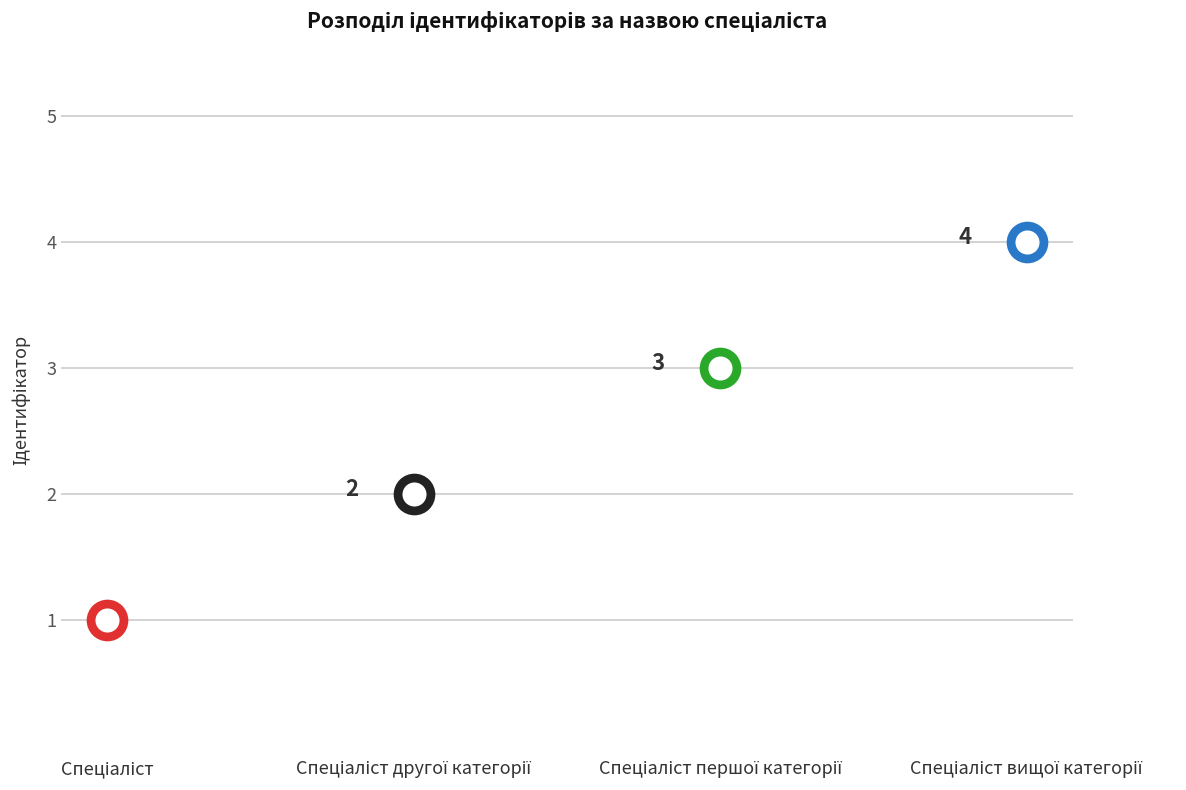

What is the ratio of the value at Спеціаліст другої категорії to the value at Спеціаліст?

2.0